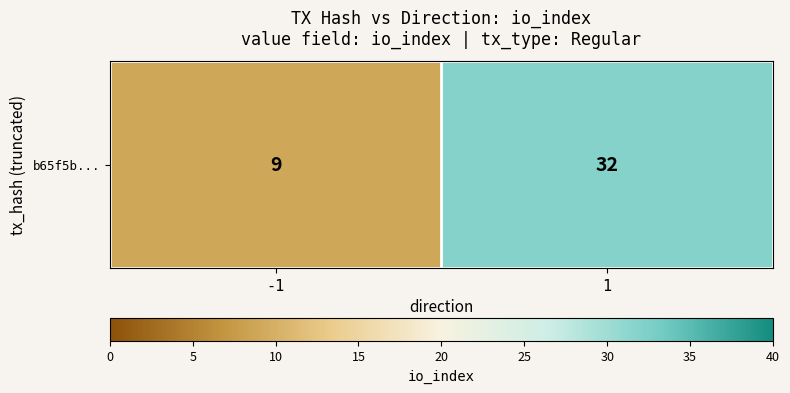

Reading left to right, list all the values displayed in this chart.

9	32